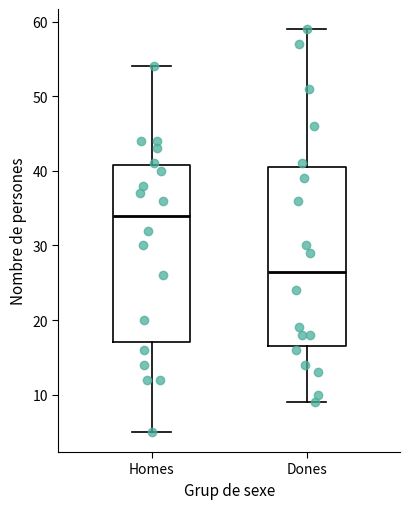

Which box's median line is the lowest?

Dones